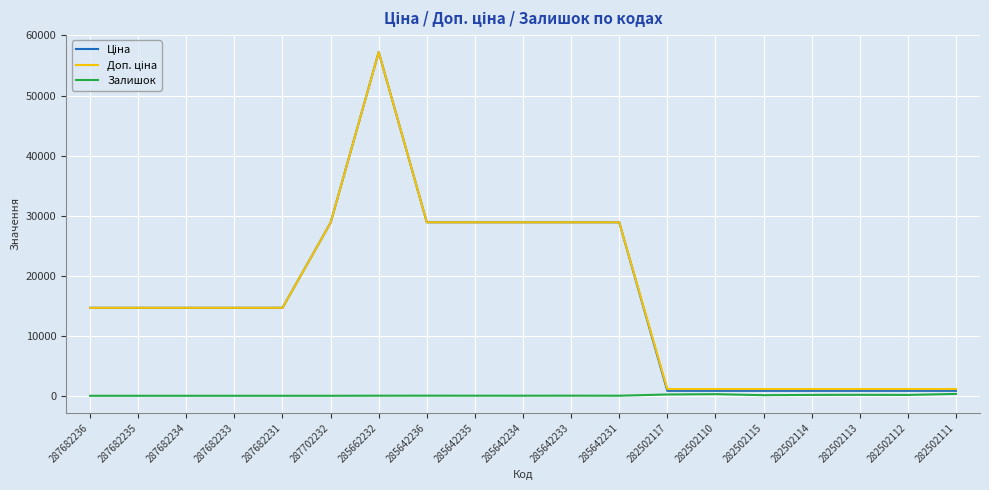

The Залишок series shows 13.0 at 285662232. True or false?

True